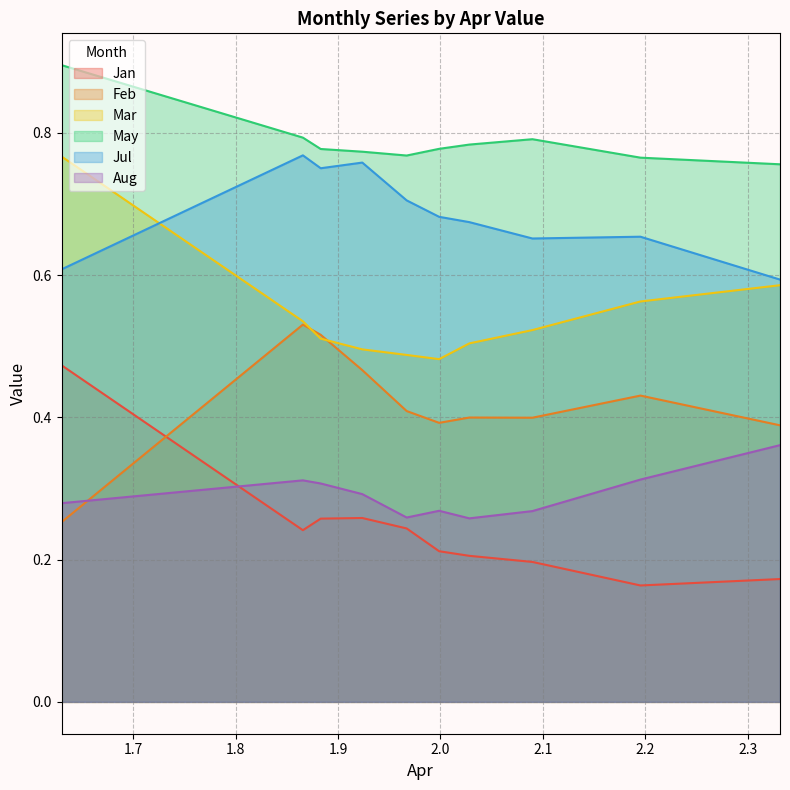

What is the sum of all Feb values?

4.2